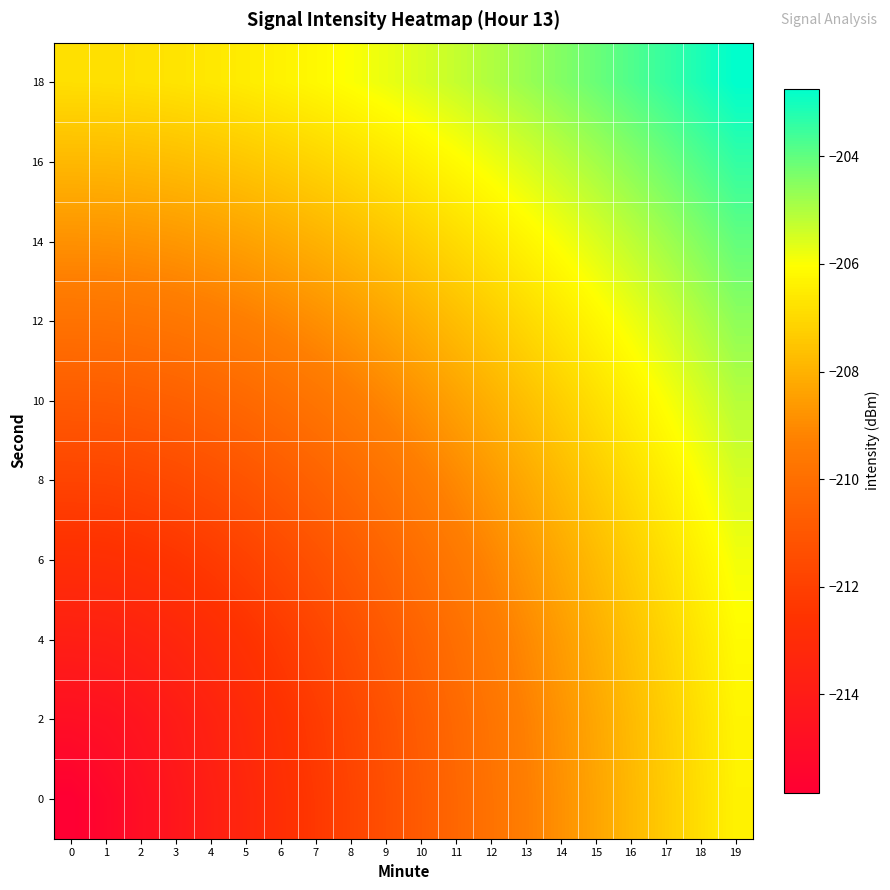

Which label corresponds to the largest value in the chart?

19